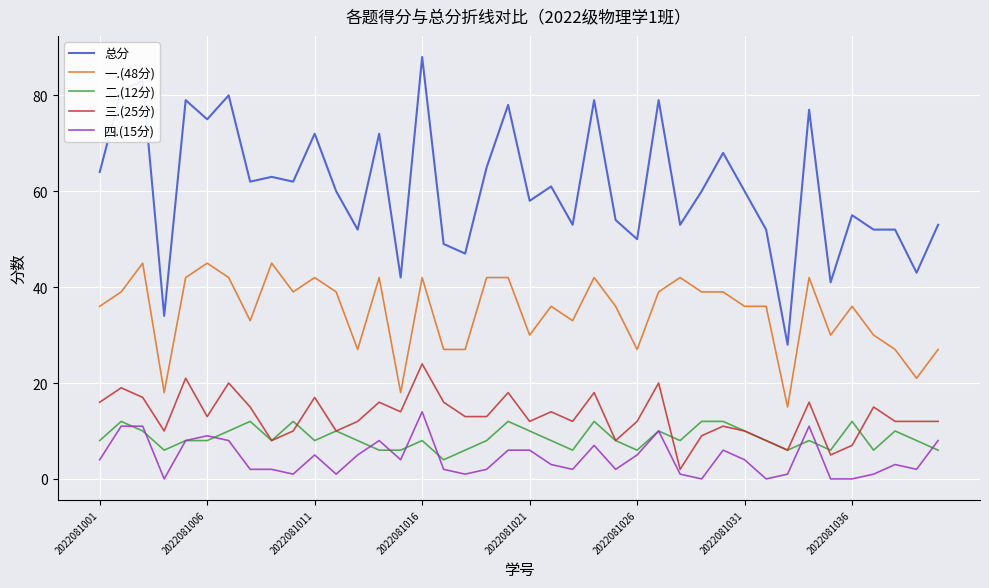

What is the maximum value shown in the chart?

88